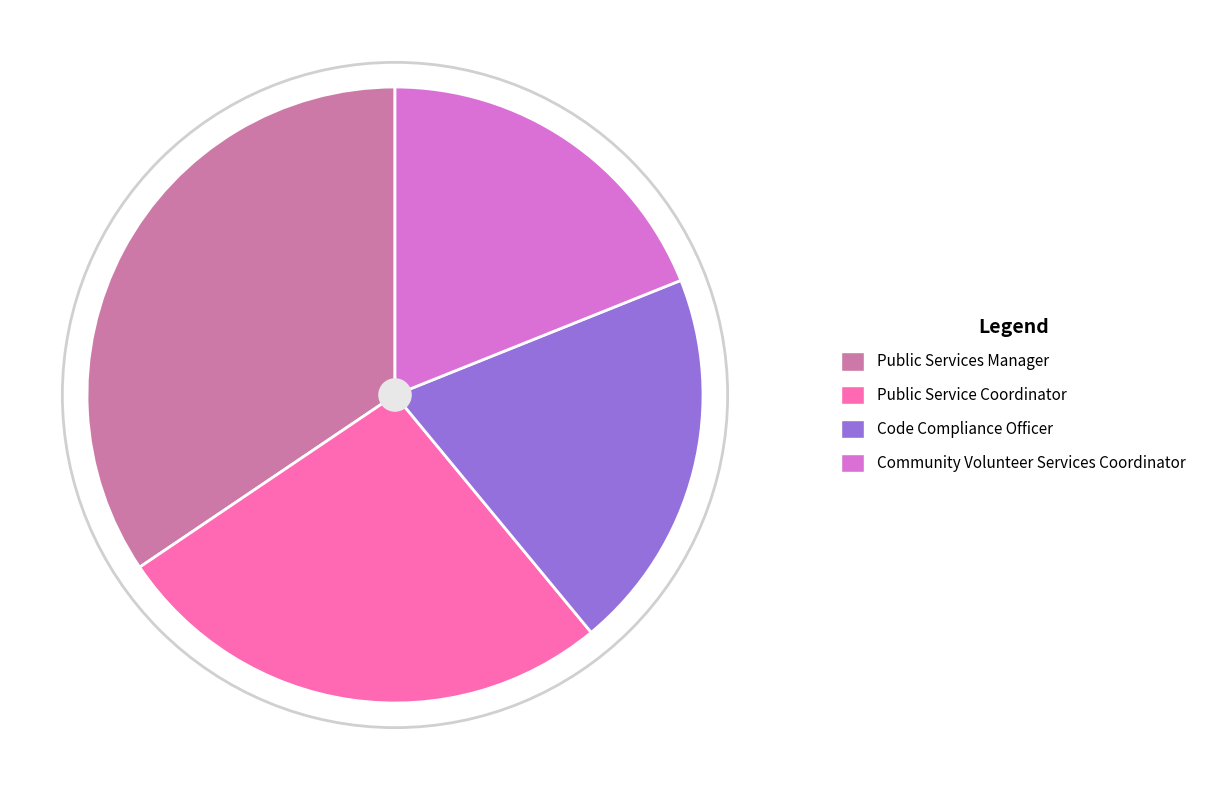

How many slices are in this pie chart?

4